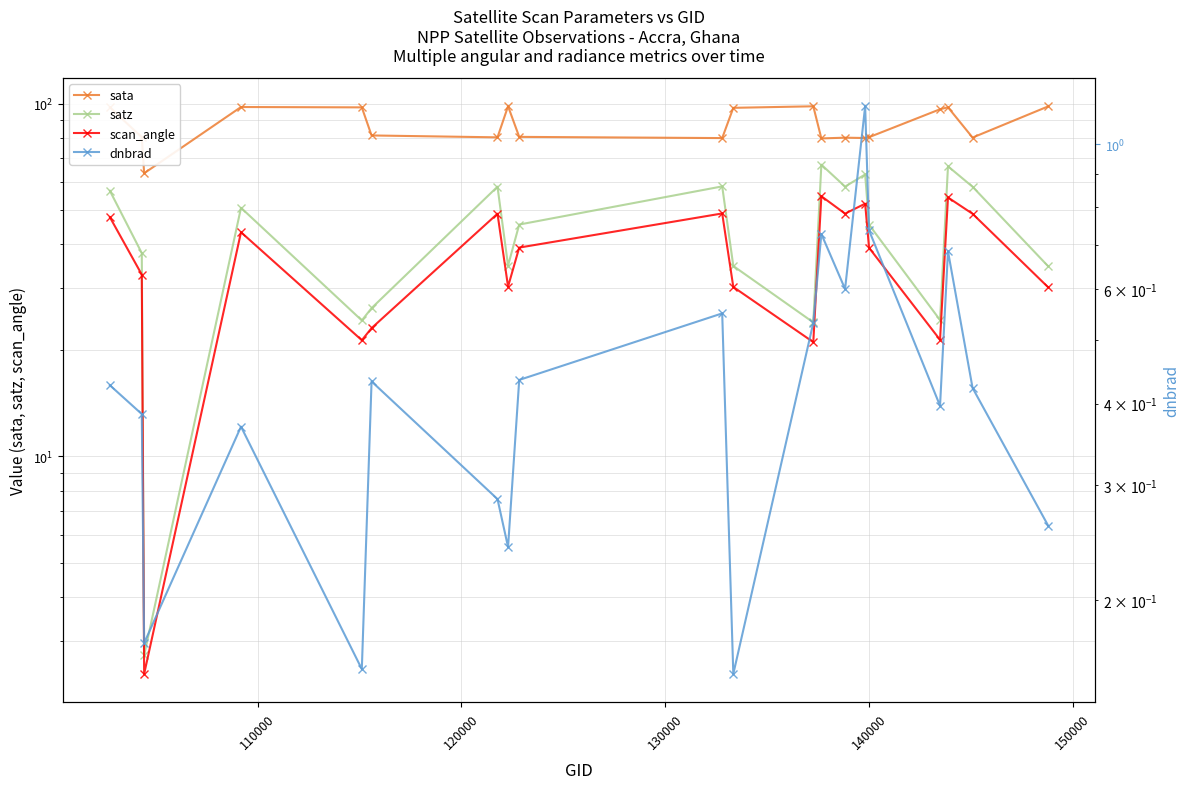

True or false: sata and dnbrad intersect in this chart.

False